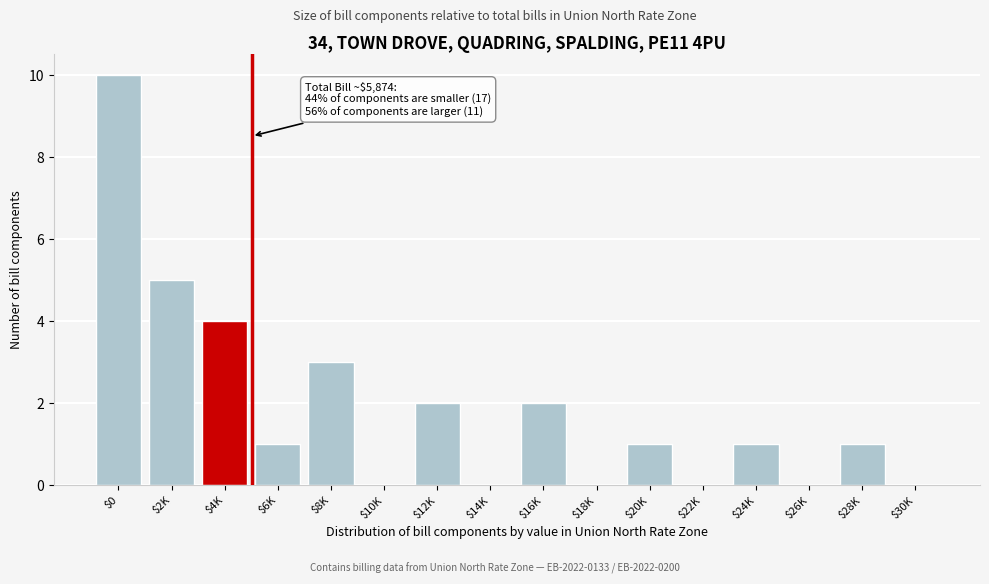

Which label corresponds to the largest value in the chart?

$0